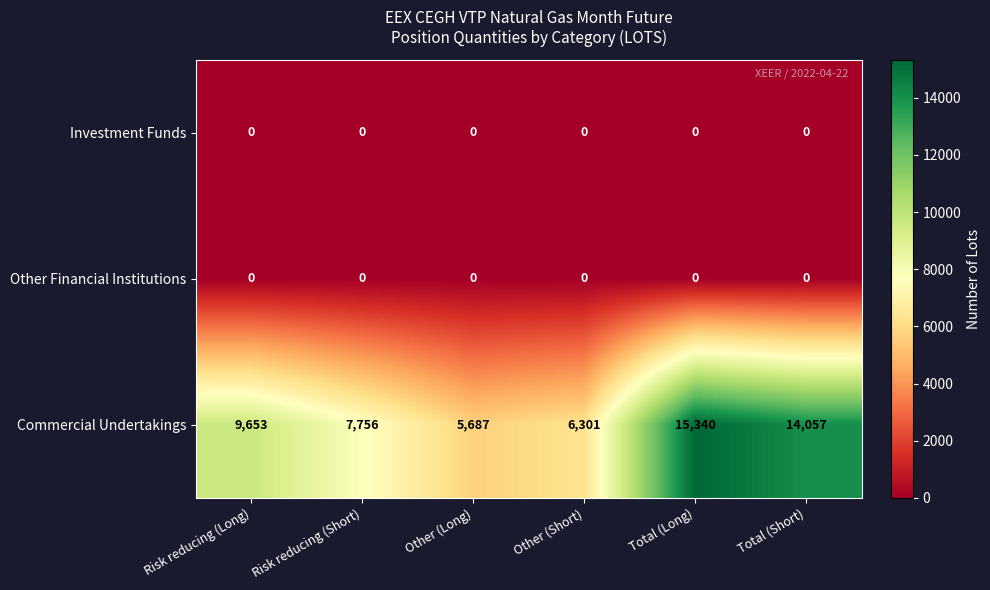

Is the value of Commercial Undertakings at Total (Long) greater than the value of Investment Funds at Other (Short)?

Yes